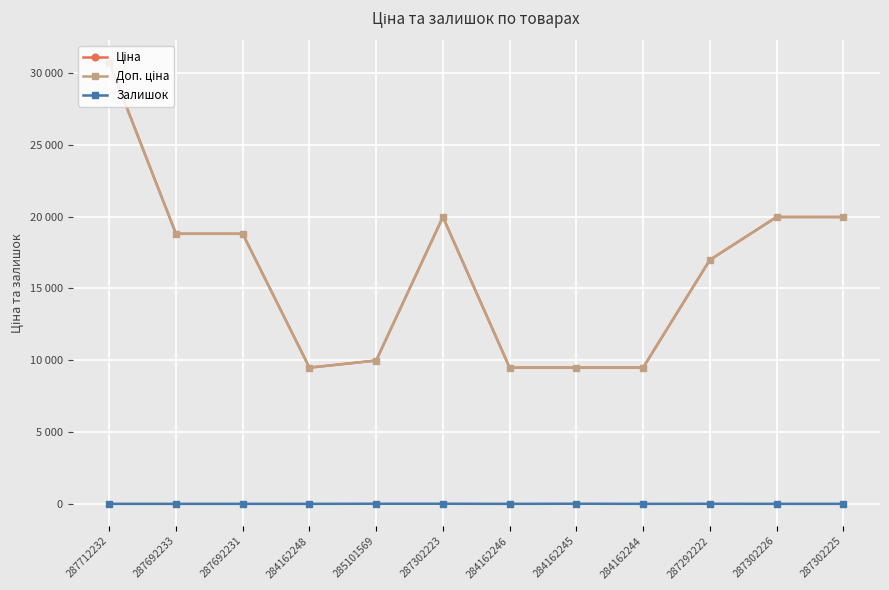

Does the chart have visible grid lines?

Yes